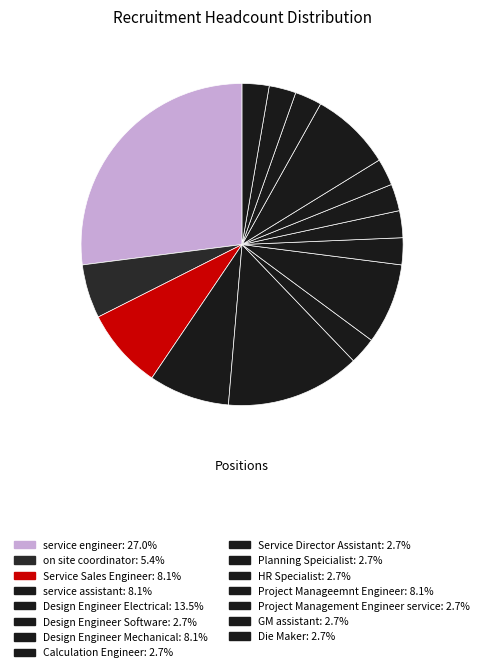

How many segments does this pie chart have?

15